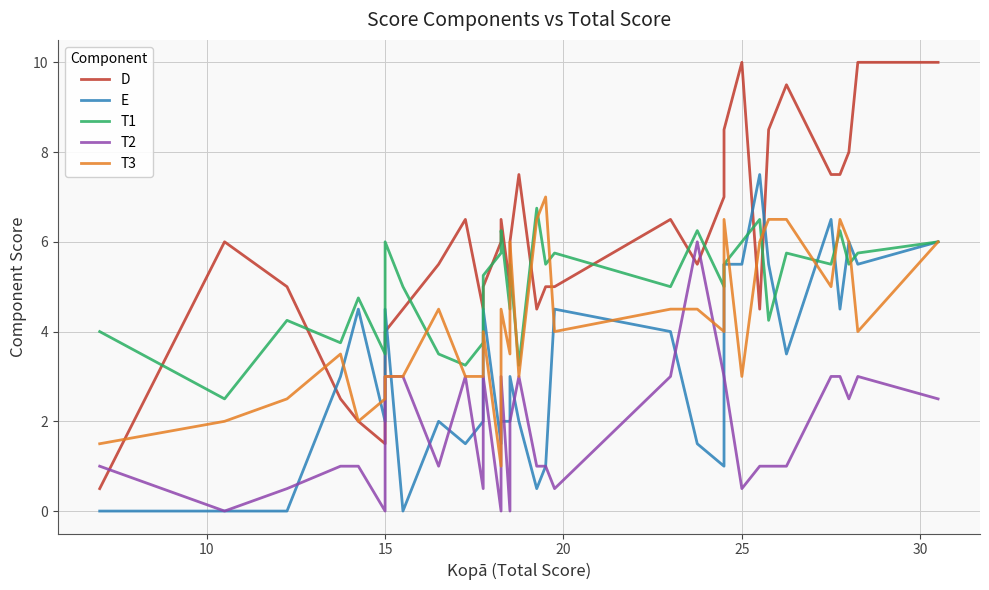

How many data points in T2 are less than 1?

9